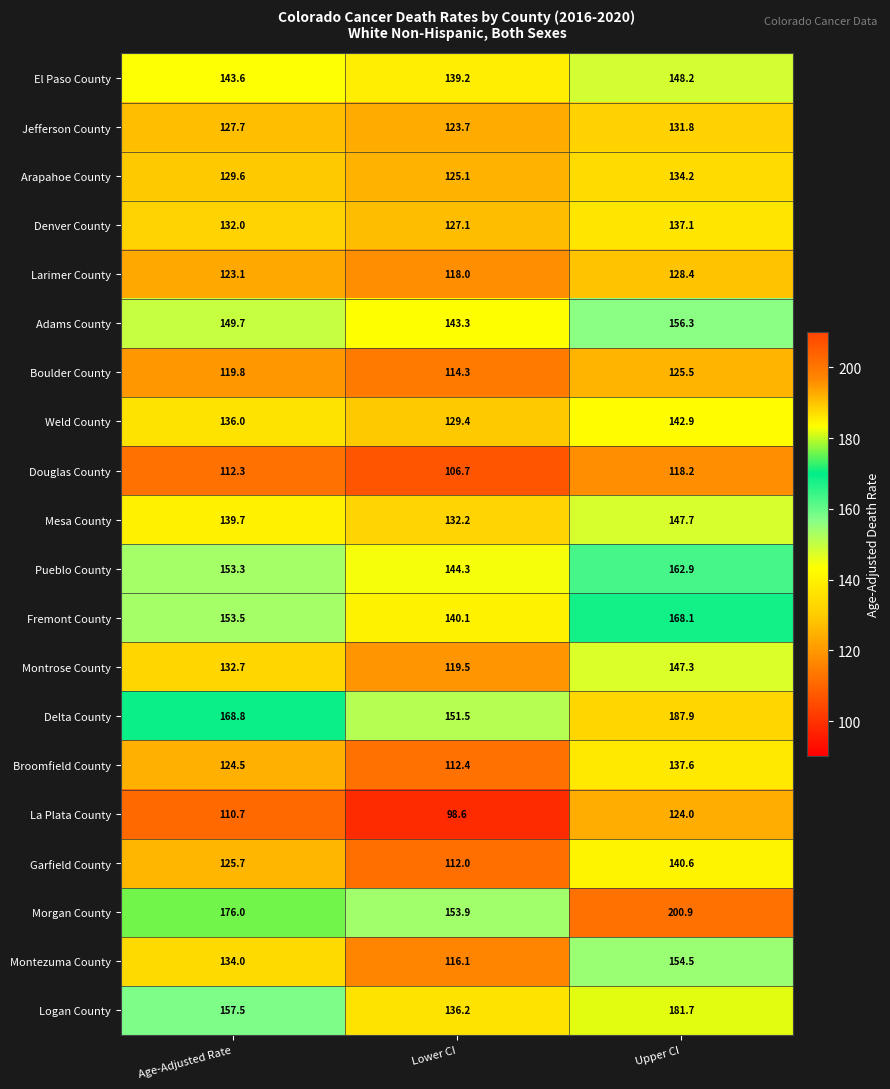

List the series in order of their peak value, lowest first.

Douglas County, La Plata County, Boulder County, Larimer County, Jefferson County, Arapahoe County, Denver County, Broomfield County, Garfield County, Weld County, Montrose County, Mesa County, El Paso County, Montezuma County, Adams County, Pueblo County, Fremont County, Logan County, Delta County, Morgan County